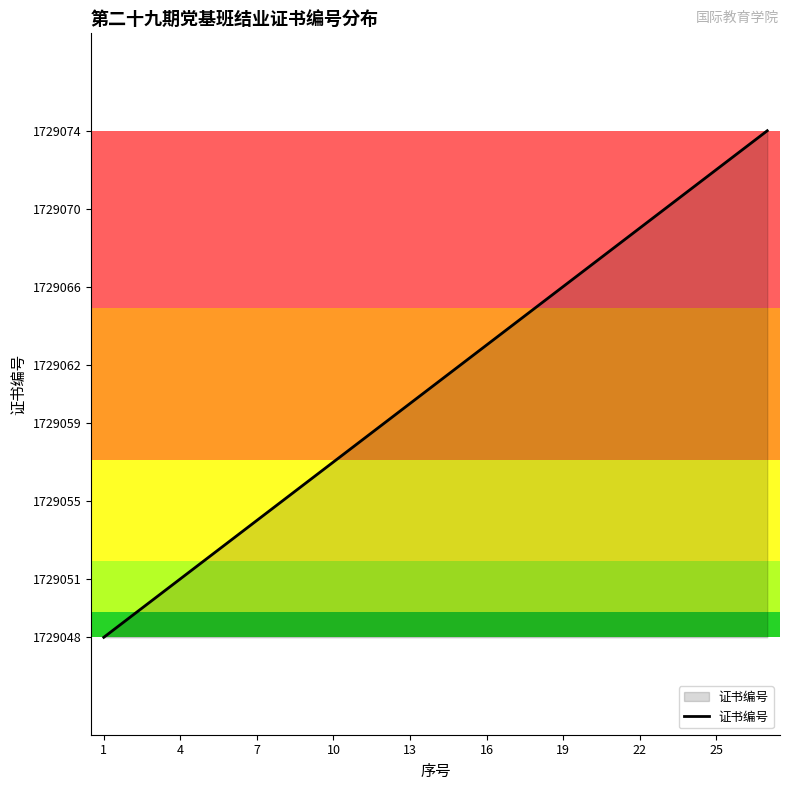

What is the maximum value shown in the chart?

1729074